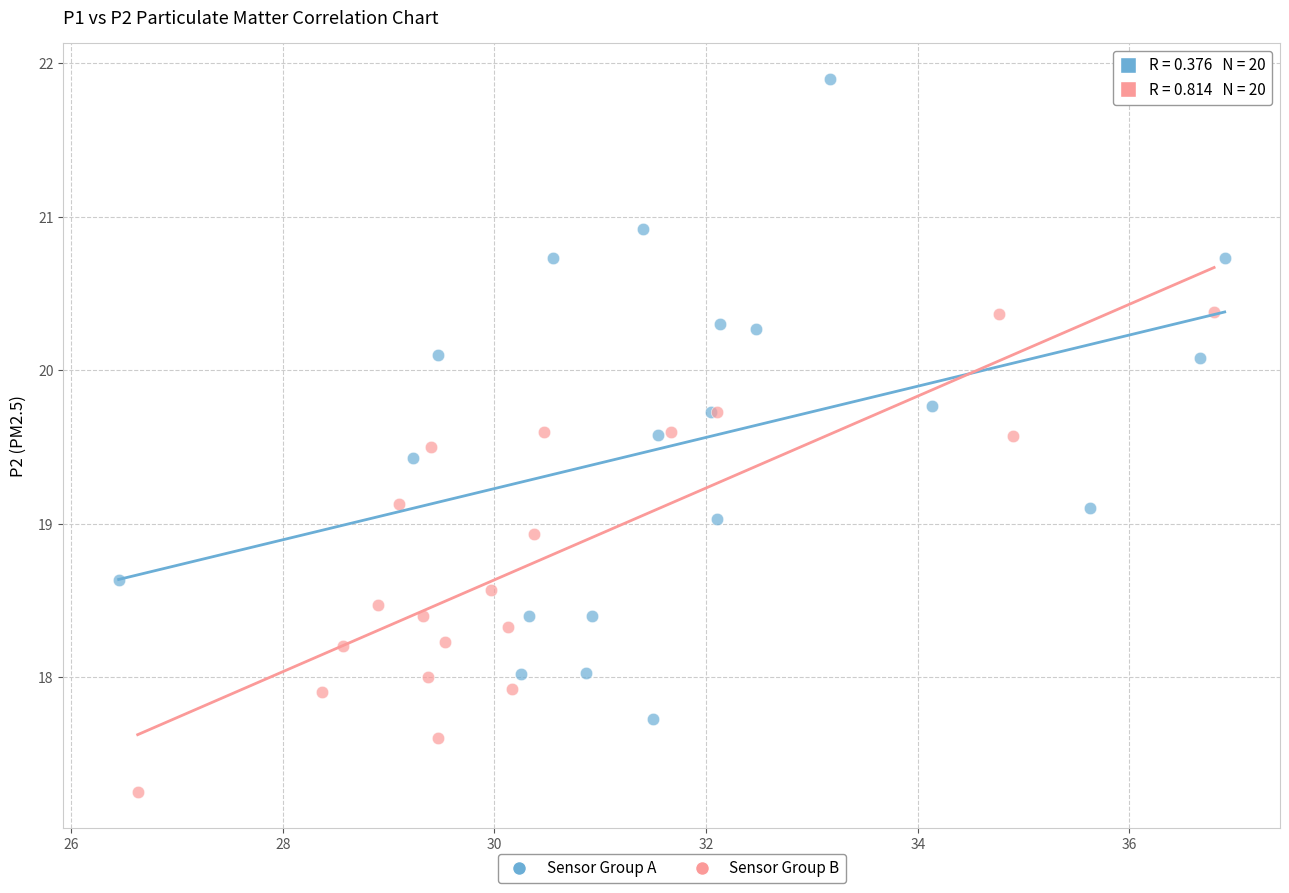

Which series reaches the maximum Y coordinate?

Sensor Group A